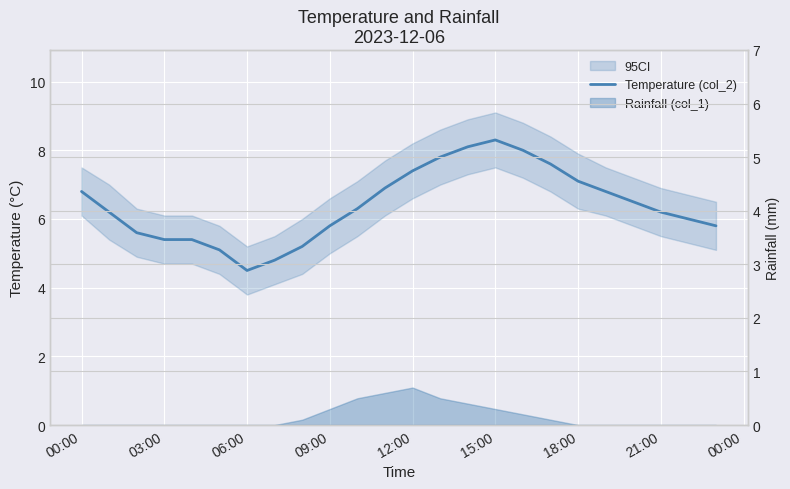

Which label corresponds to the largest value in the chart?

15:00